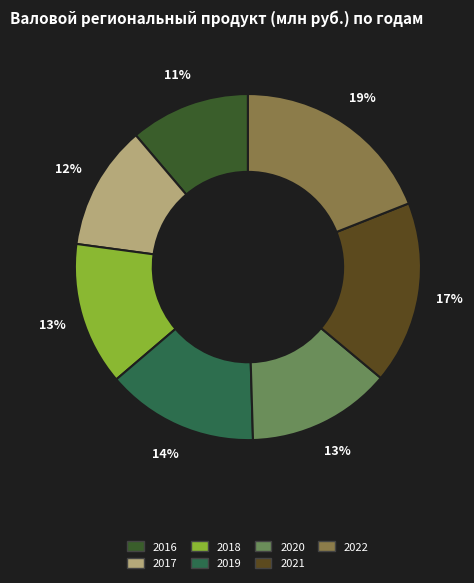

To the nearest percent, what portion does 2017 represent?

12%